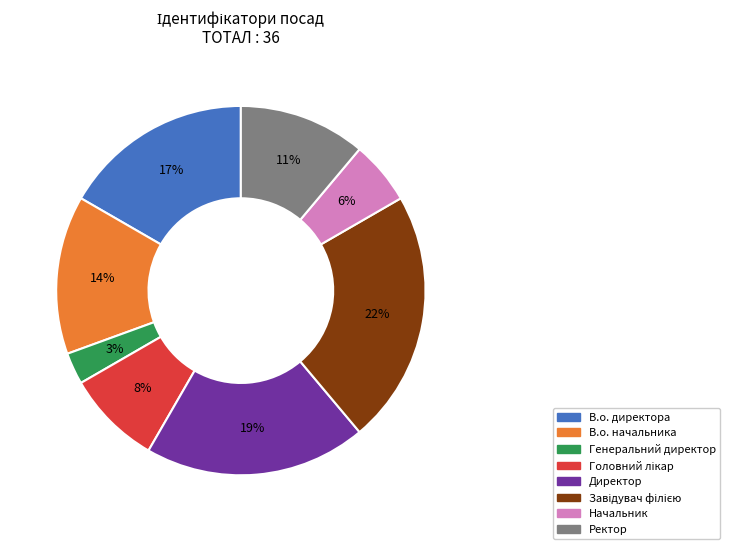

Between Генеральний директор and В.о. начальника, which is larger?

В.о. начальника